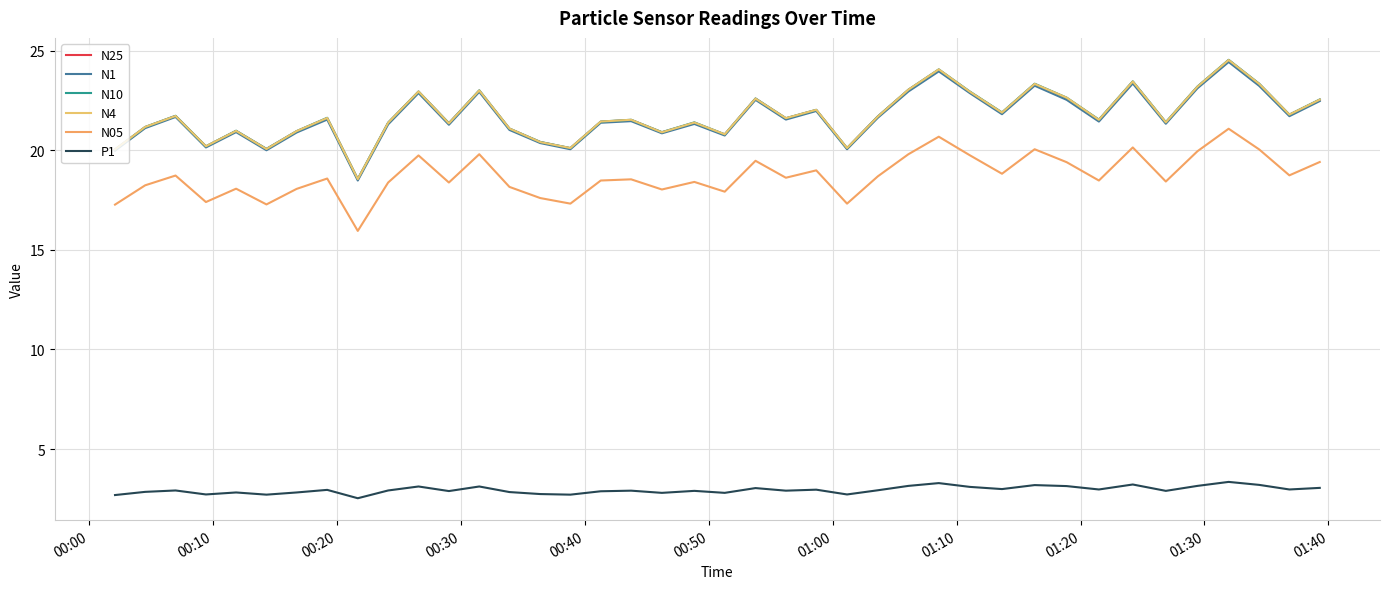

What is the minimum value for N25?

18.5